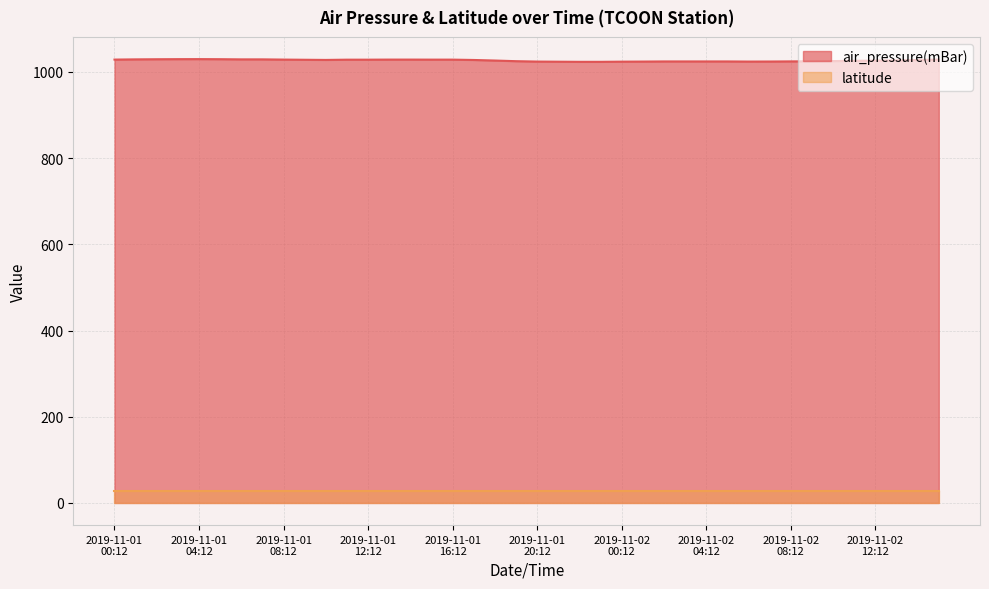

Which series has the largest range (max minus min)?

air_pressure(mBar)